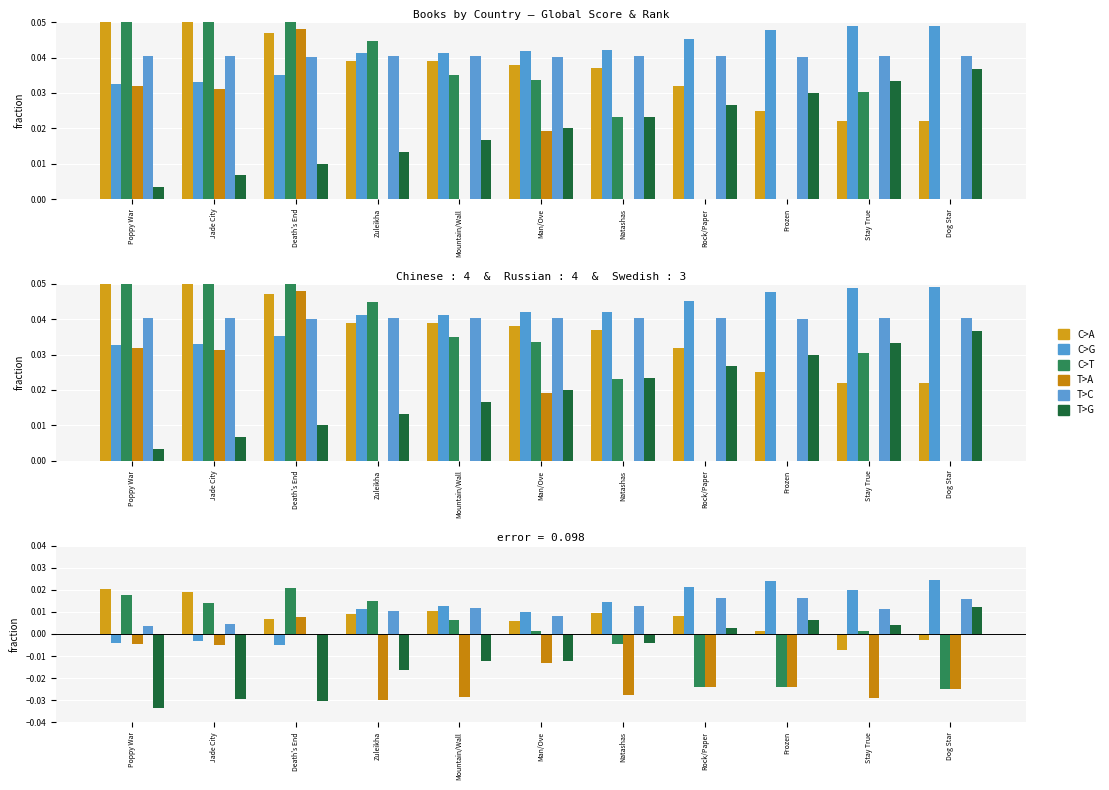

What is the difference between the highest and lowest values at Death's End?

0.1